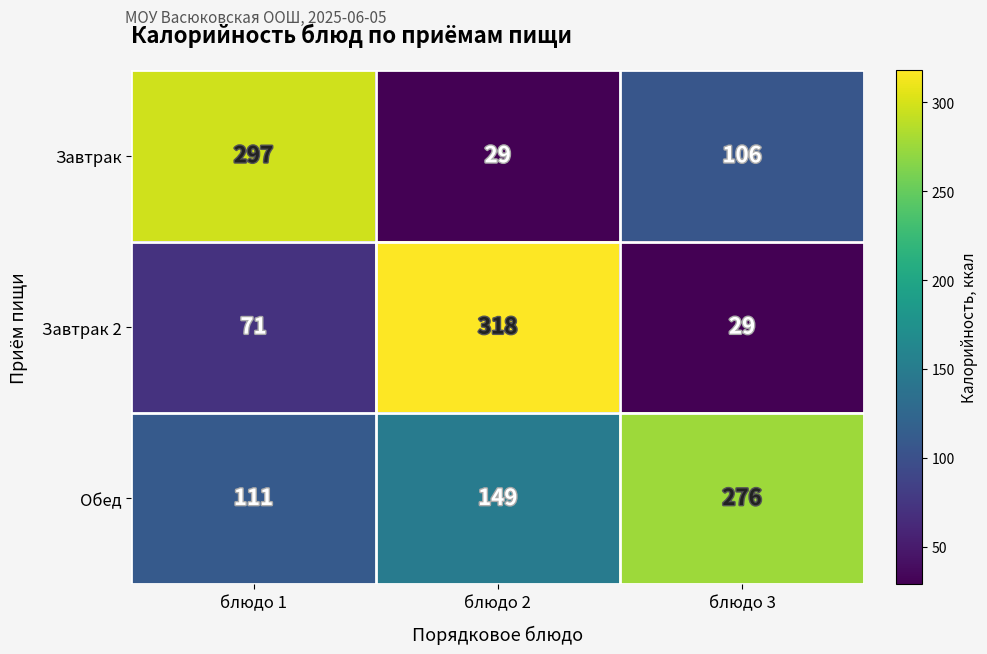

True or false: Завтрак 2 has a value of 318 at блюдо 2.

True